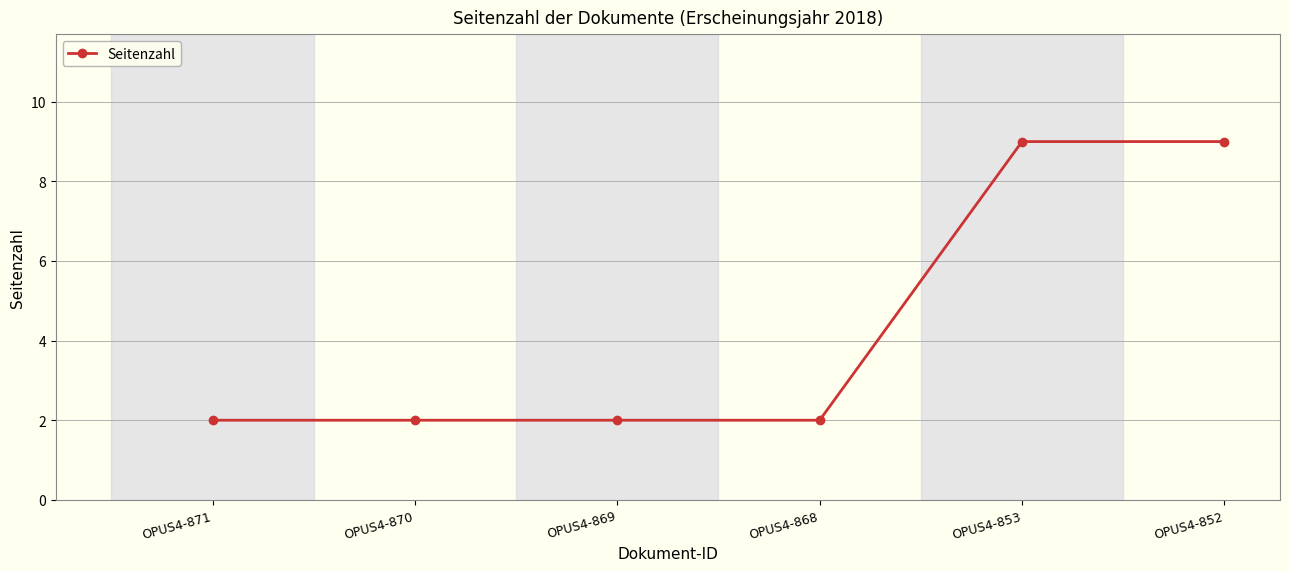

Reading left to right, what are all the values shown in this chart?

OPUS4-871=2	OPUS4-870=2	OPUS4-869=2	OPUS4-868=2	OPUS4-853=9	OPUS4-852=9